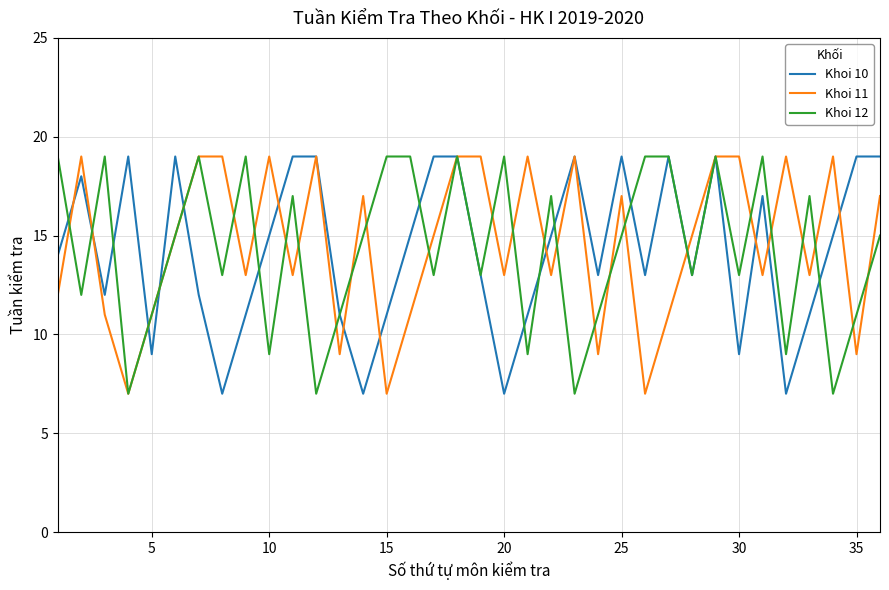

What is the greatest value displayed?

19